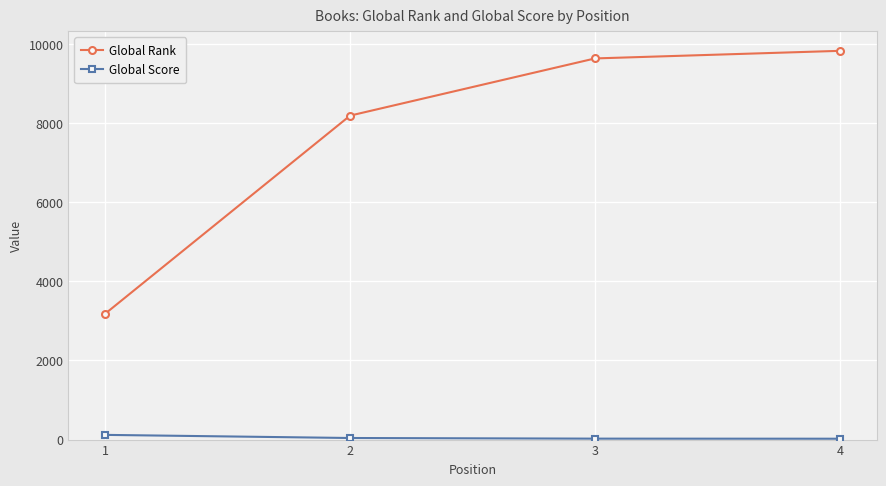

True or false: Global Rank and Global Score cross at least once.

False